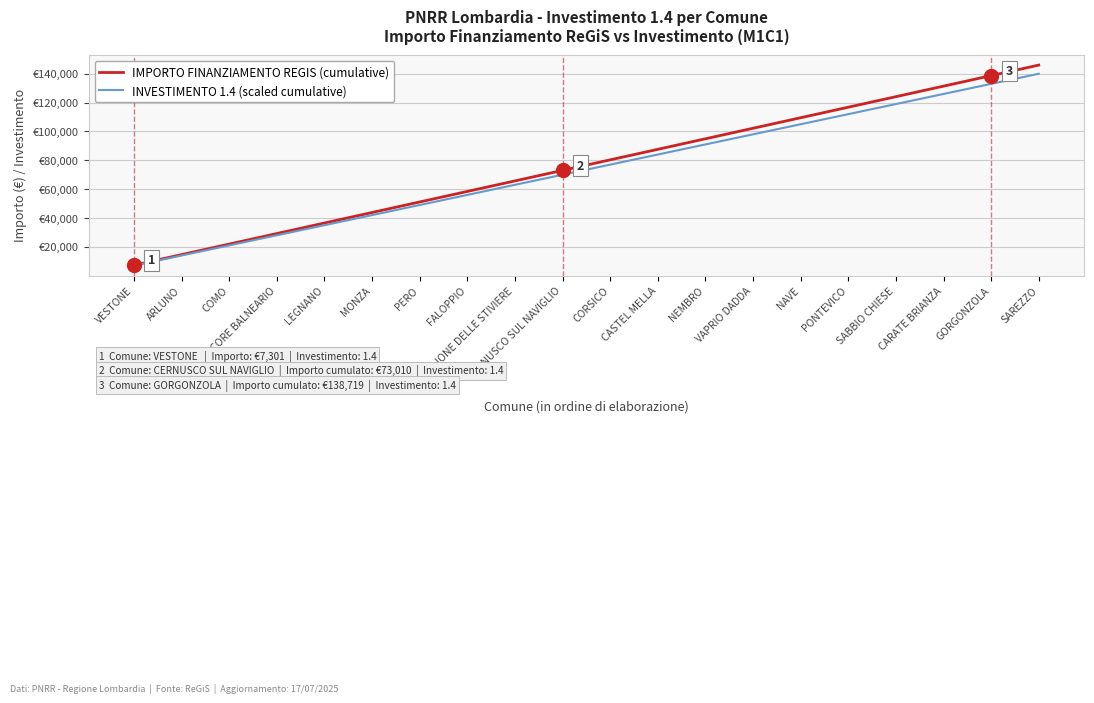

Is it true that IMPORTO FINANZIAMENTO REGIS (cumulative) equals 7301 at VESTONE?

True